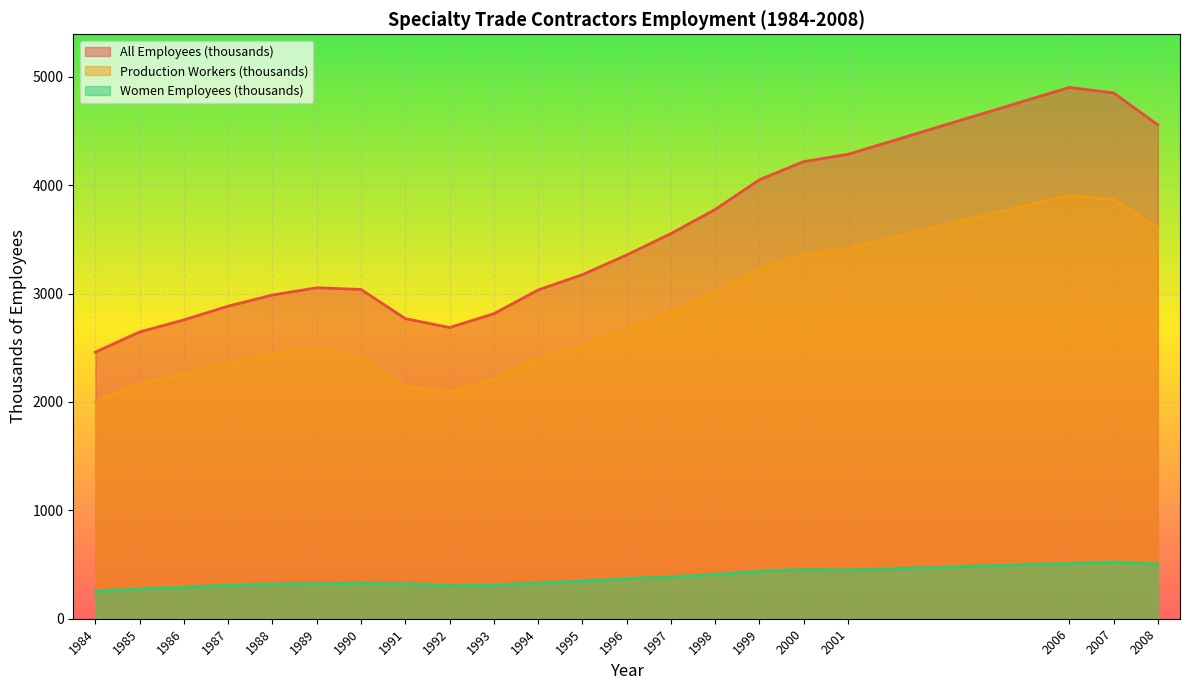

Which series has the largest range (max minus min)?

All Employees (thousands)